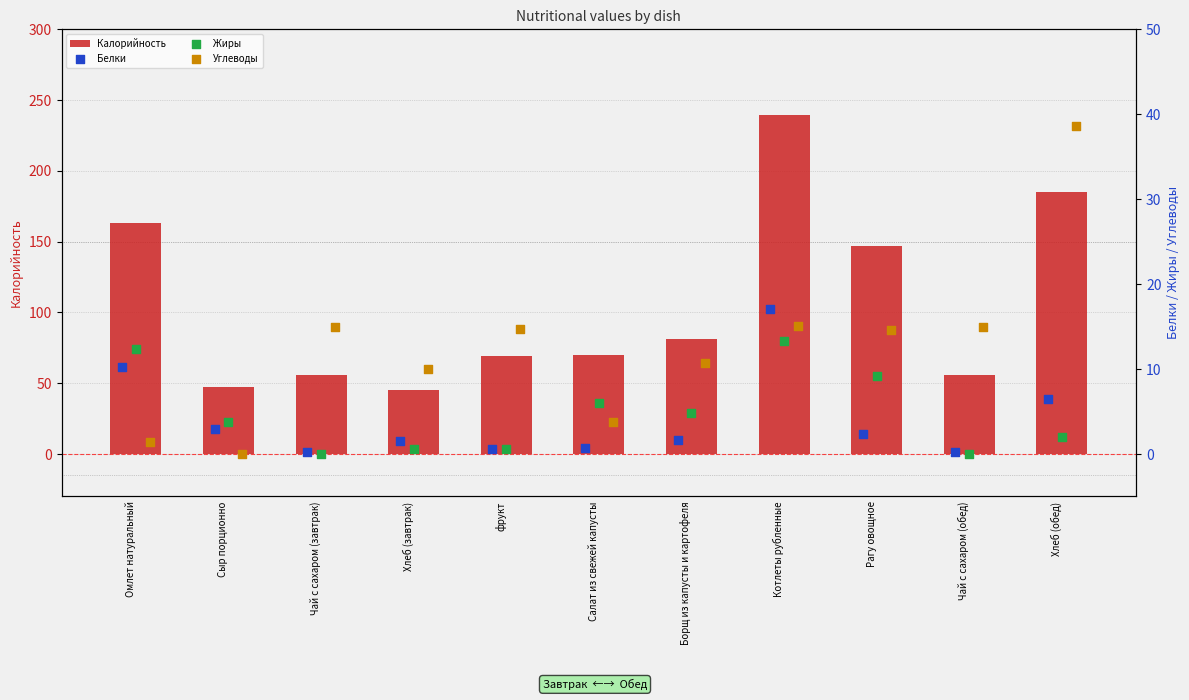

What are all the series names shown in the legend?

Калорийность, Белки, Жиры, Углеводы